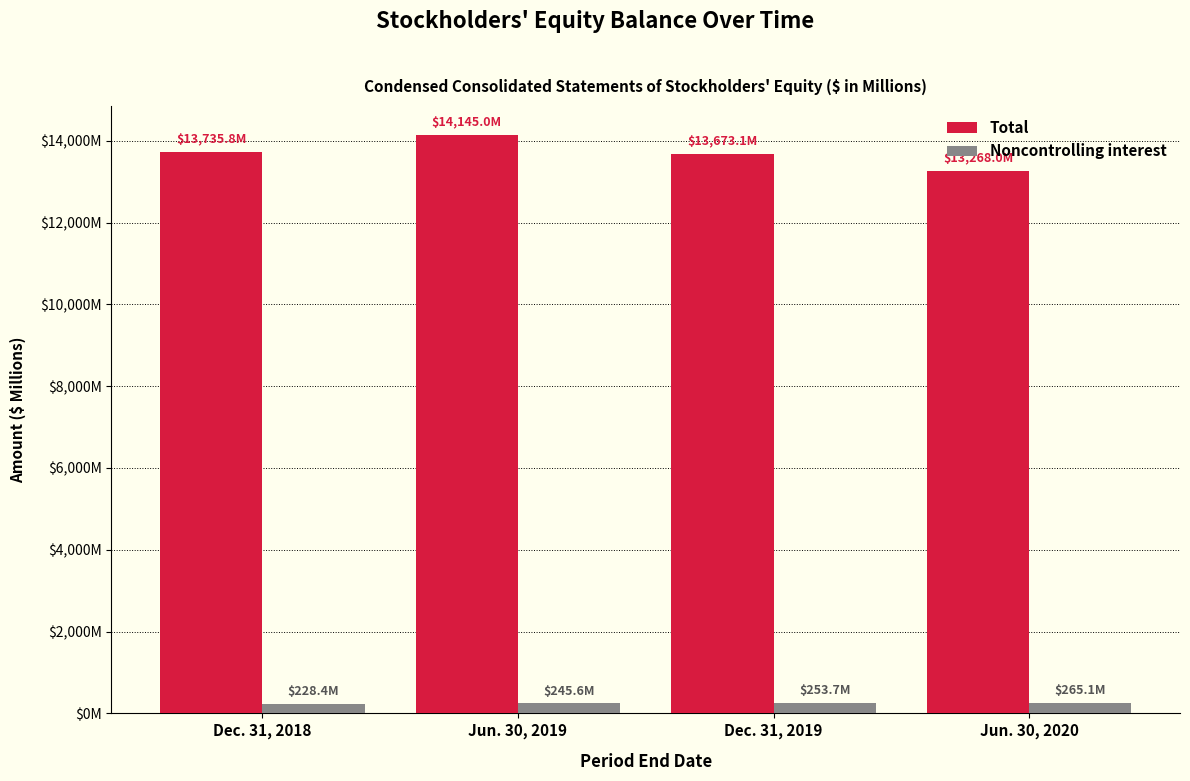

What is the lowest value of the Noncontrolling interest series?

228.4